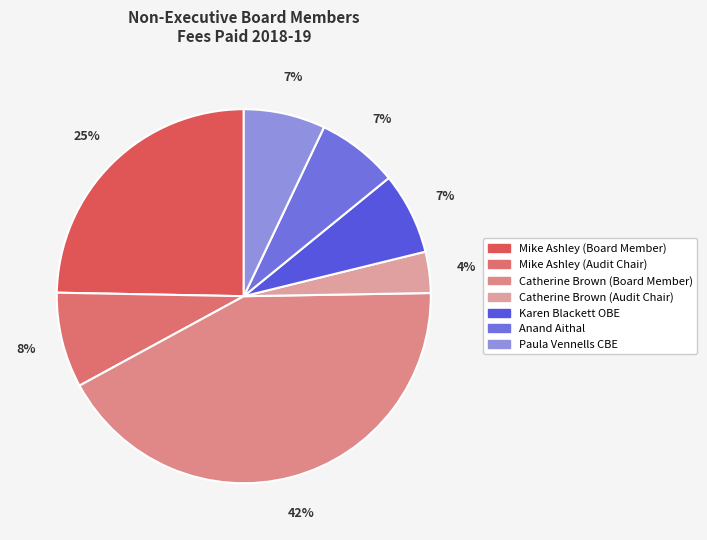

The Mike Ashley (Audit Chair) slice represents 8% of the pie. True or false?

True